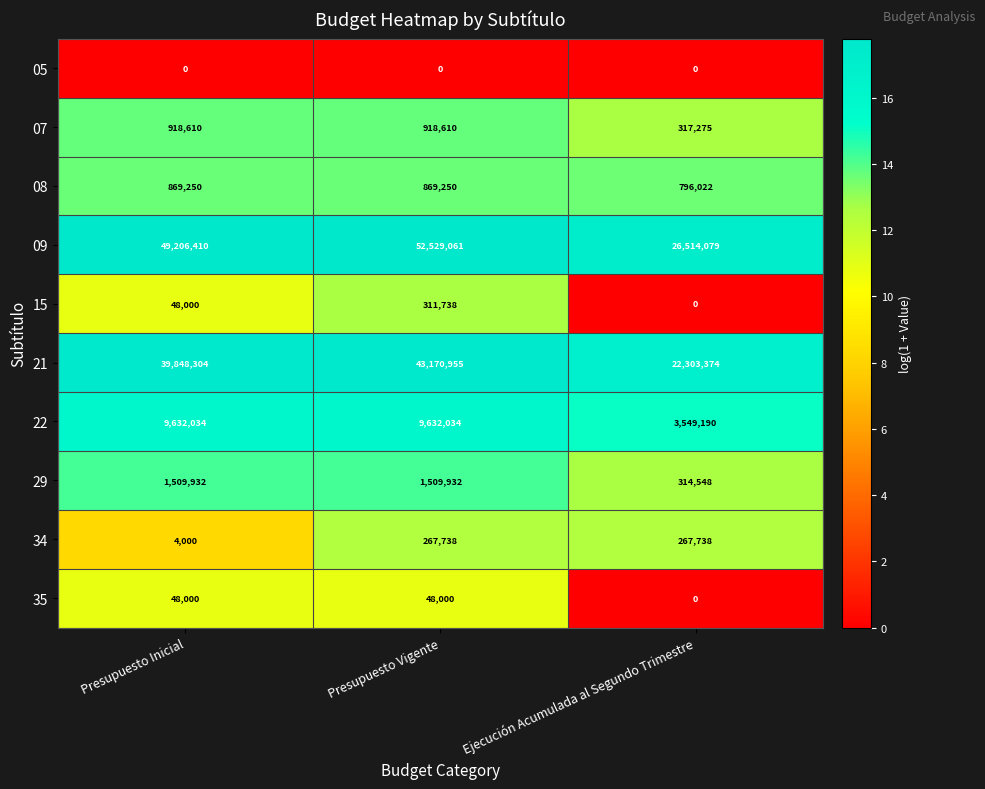

Rank the series by their maximum value, from lowest to highest.

05, 35, 34, 15, 08, 07, 29, 22, 21, 09